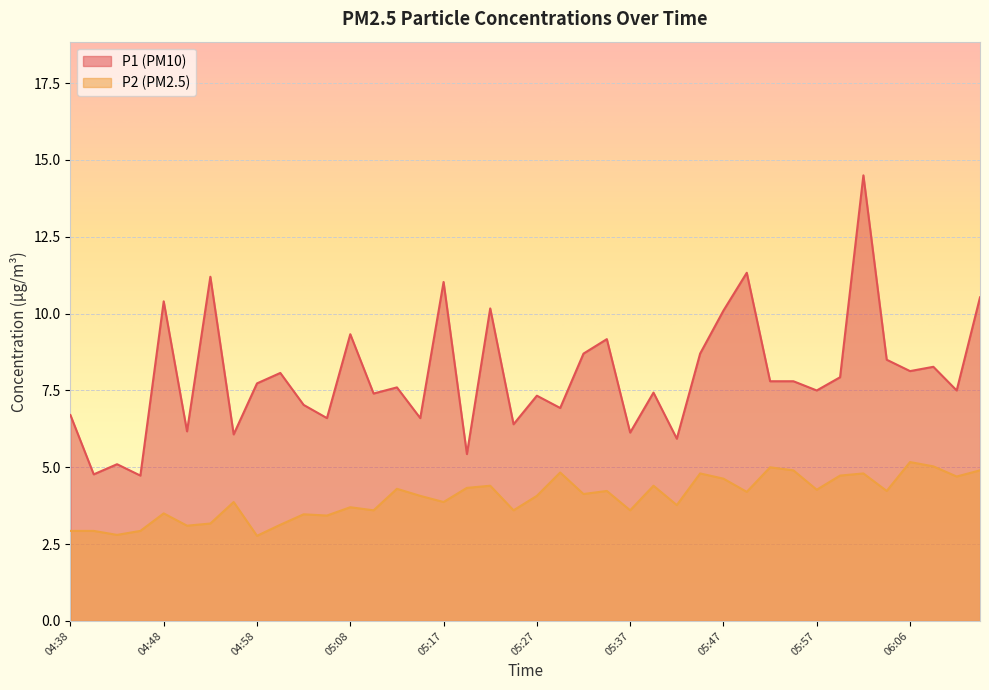

True or false: P2 and P1 cross at least once.

False